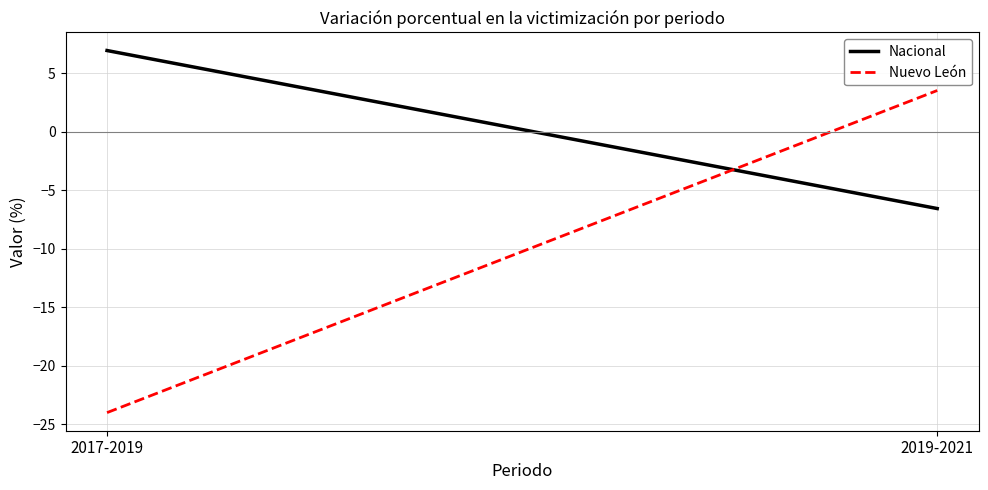

Where is Nuevo León nearest to the value -10?

2019-2021